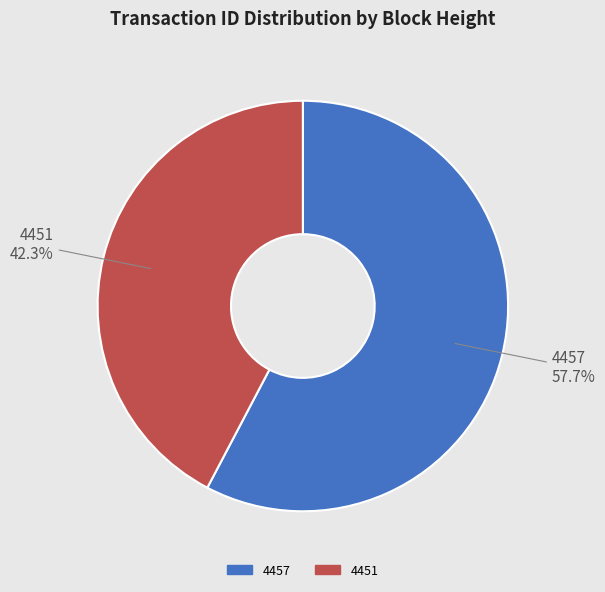

Is there a majority slice in this chart?

Yes